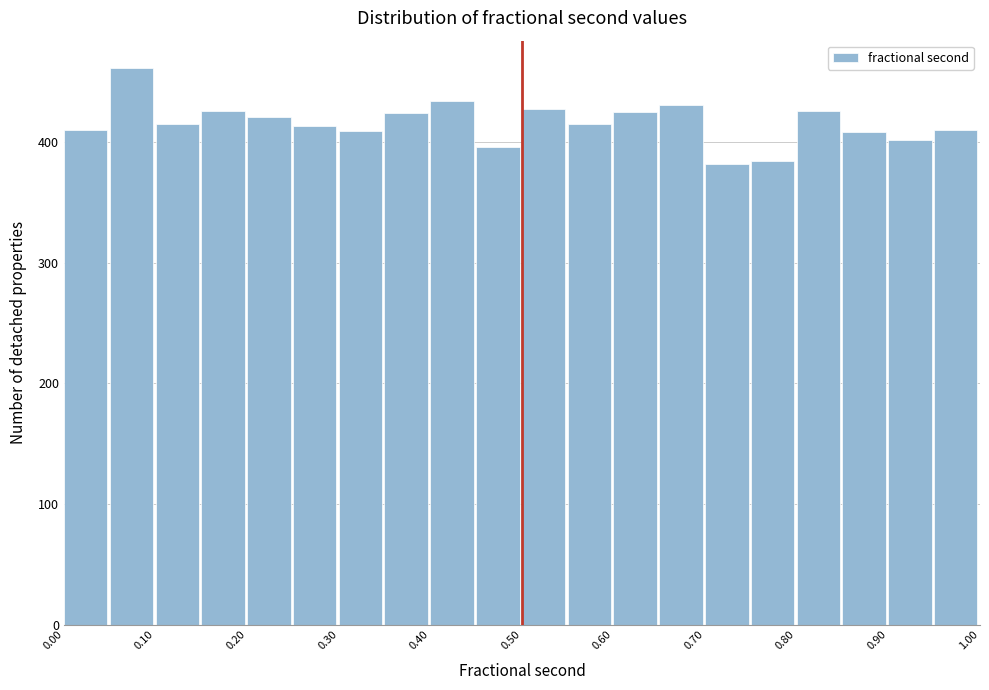

Reading left to right, transcribe this chart: for each bar, give the range it covers on the x-axis and its height. Neither the bar edges nor the heights are printed on the chart, so give them approximately, as read against the axes.

0.00 to 0.05: 410
0.05 to 0.10: 460
0.10 to 0.15: 420
0.15 to 0.20: 430
0.20 to 0.25: 420
0.25 to 0.30: 410
0.30 to 0.35: 410
0.35 to 0.40: 420
0.40 to 0.45: 430
0.45 to 0.50: 400
0.50 to 0.55: 430
0.55 to 0.60: 420
0.60 to 0.65: 430
0.65 to 0.70: 430
0.70 to 0.75: 380
0.75 to 0.80: 380
0.80 to 0.85: 430
0.85 to 0.90: 410
0.90 to 0.95: 400
0.95 to 1.00: 410